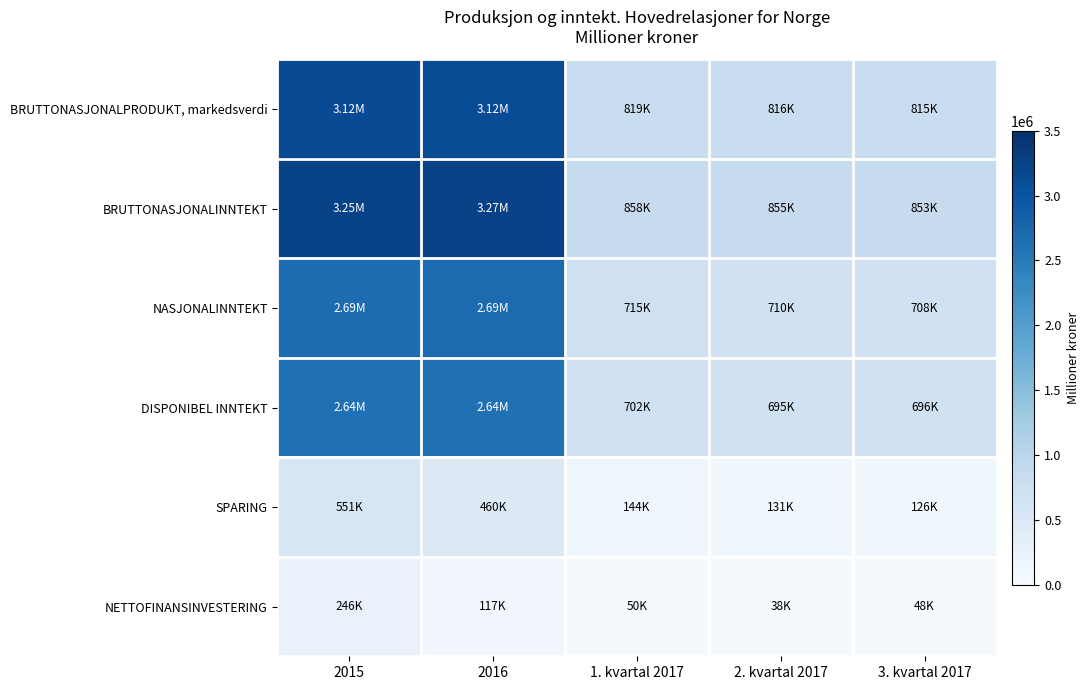

Rank the series at 2015 from lowest to highest value.

NETTOFINANSINVESTERING, SPARING, DISPONIBEL INNTEKT, NASJONALINNTEKT, BRUTTONASJONALPRODUKT, markedsverdi, BRUTTONASJONALINNTEKT